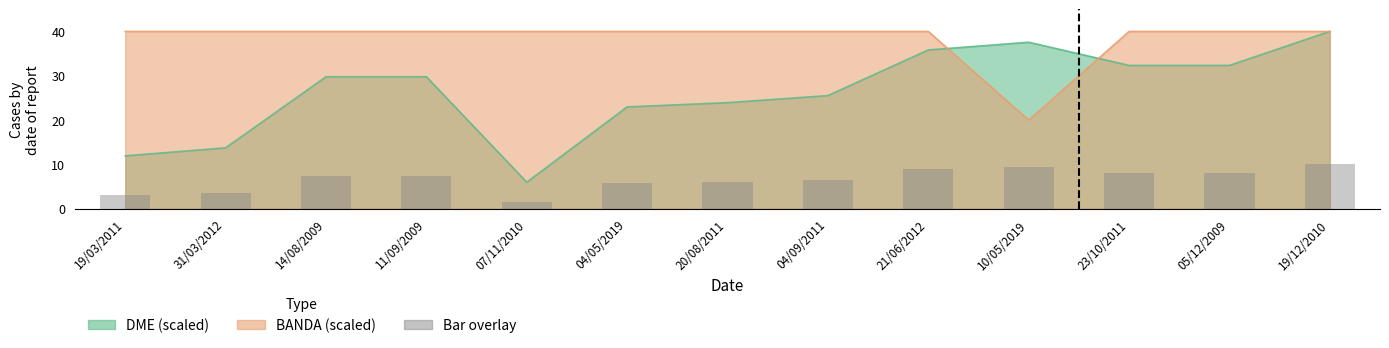

The value at 04/09/2011 is 6.4. True or false?

True